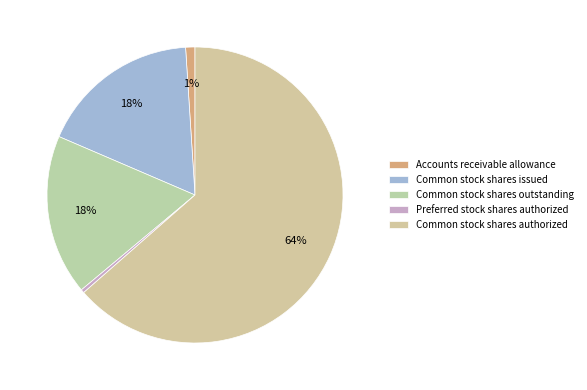

Count the number of slices in the pie.

5